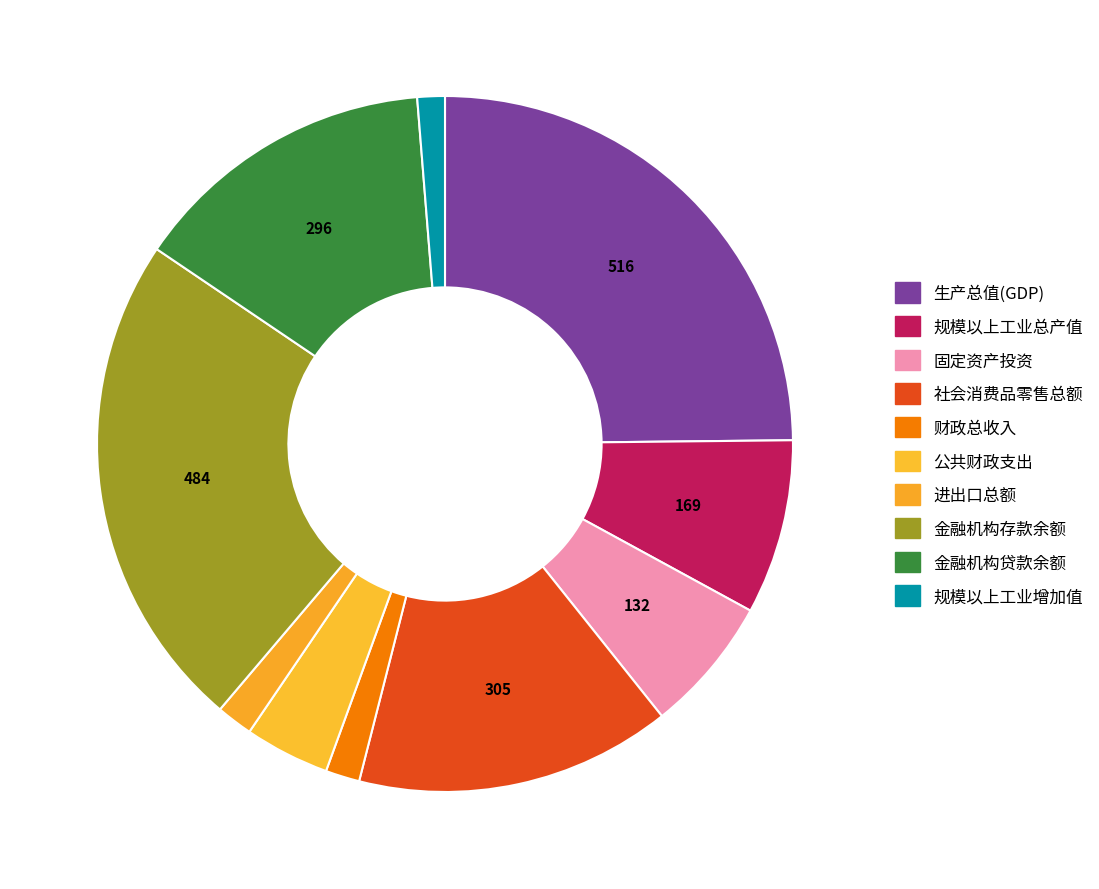

What percentage do 规模以上工业总产值 and 社会消费品零售总额 together represent?

22.8%